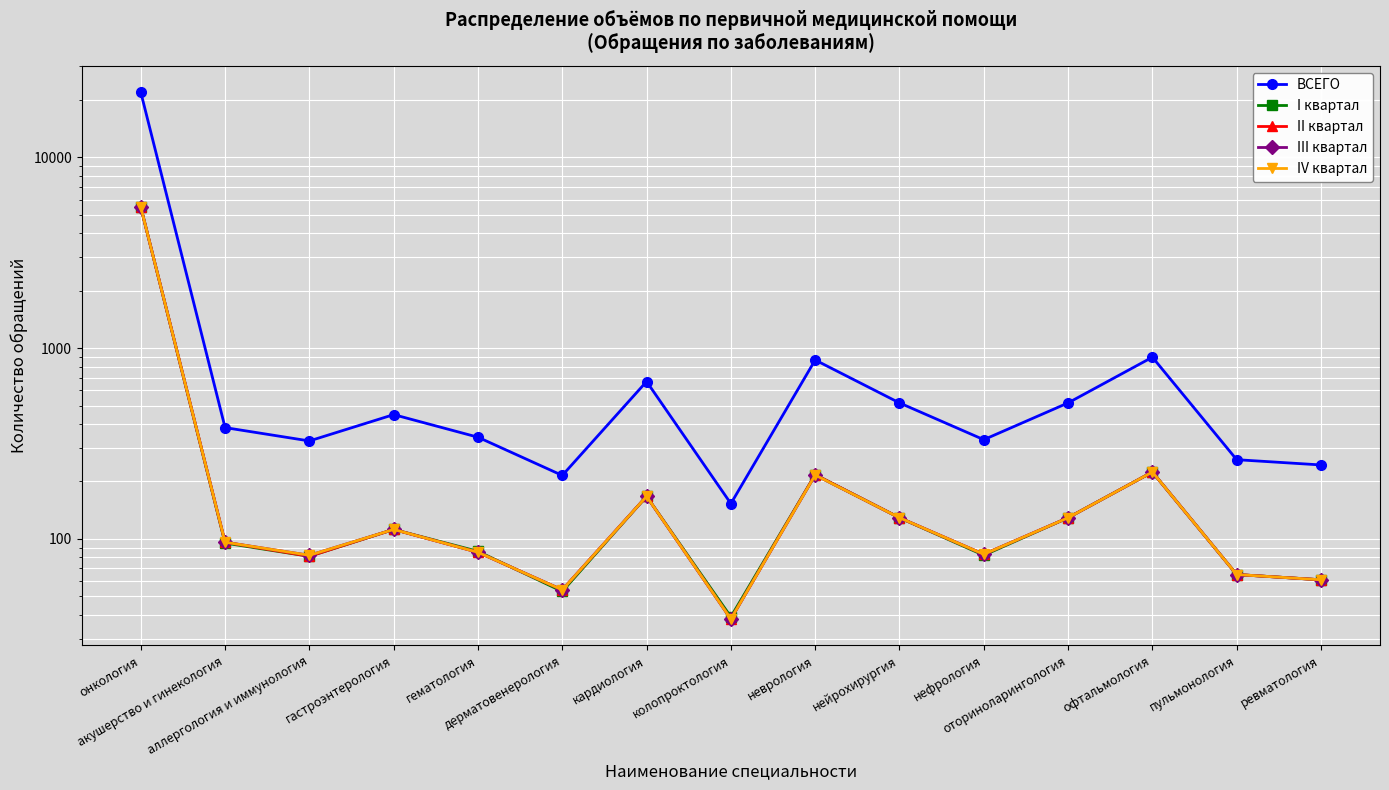

List the labels in order of II квартал value, largest first.

онкология, офтальмология, неврология, кардиология, нейрохирургия, оториноларингология, гастроэнтерология, акушерство и гинекология, гематология, нефрология, аллергология и иммунология, пульмонология, ревматология, дерматовенерология, колопроктология